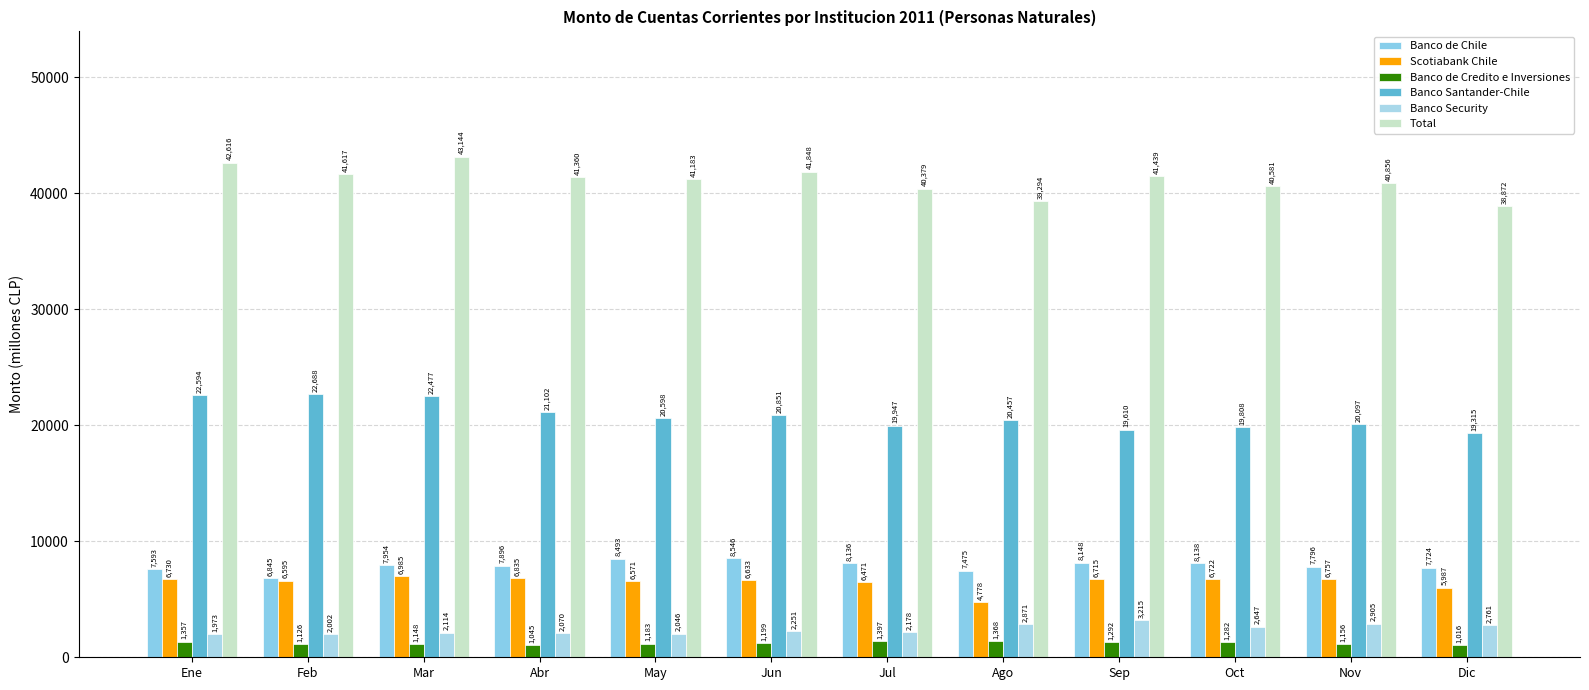

Which series changed the most between Jul and Nov?

Banco Security